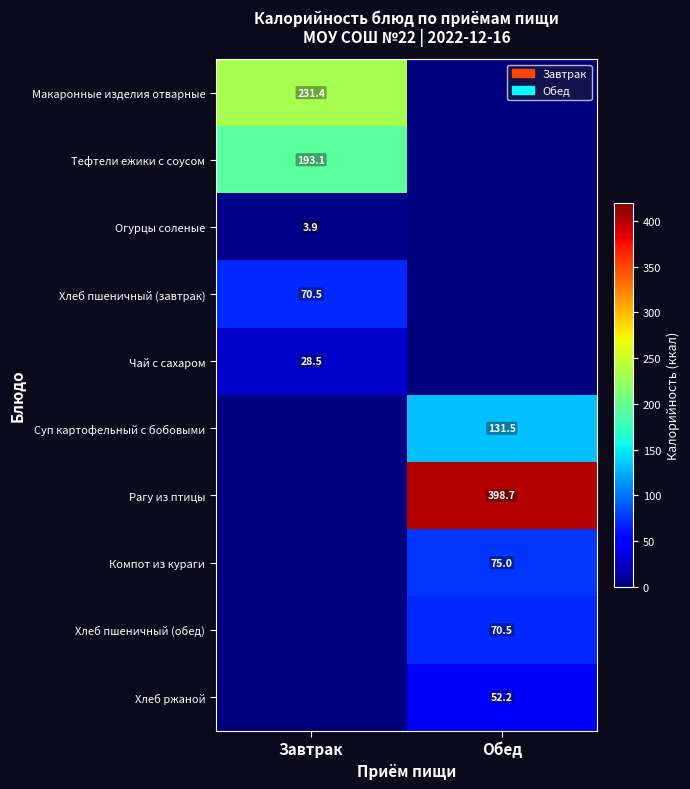

The value of Огурцы соленые at Завтрак is 6.0. True or false?

False